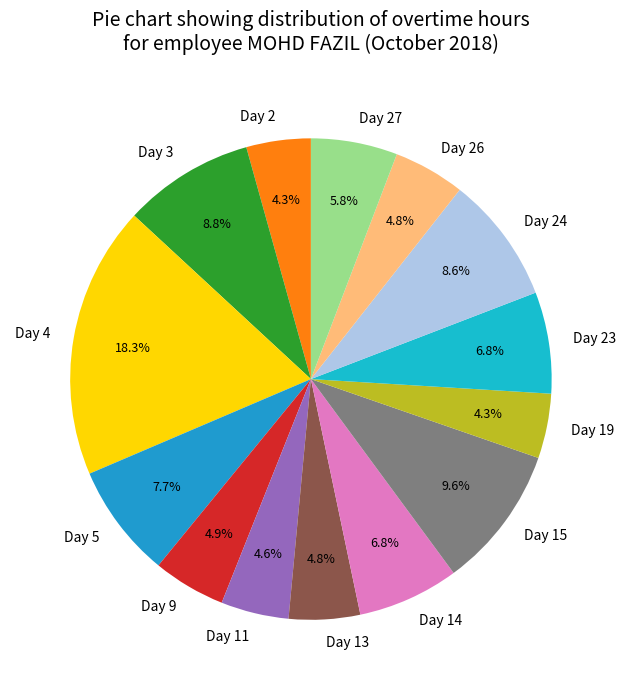

Approximately how many times larger is the value at Day 26 compared to Day 14?

0.7